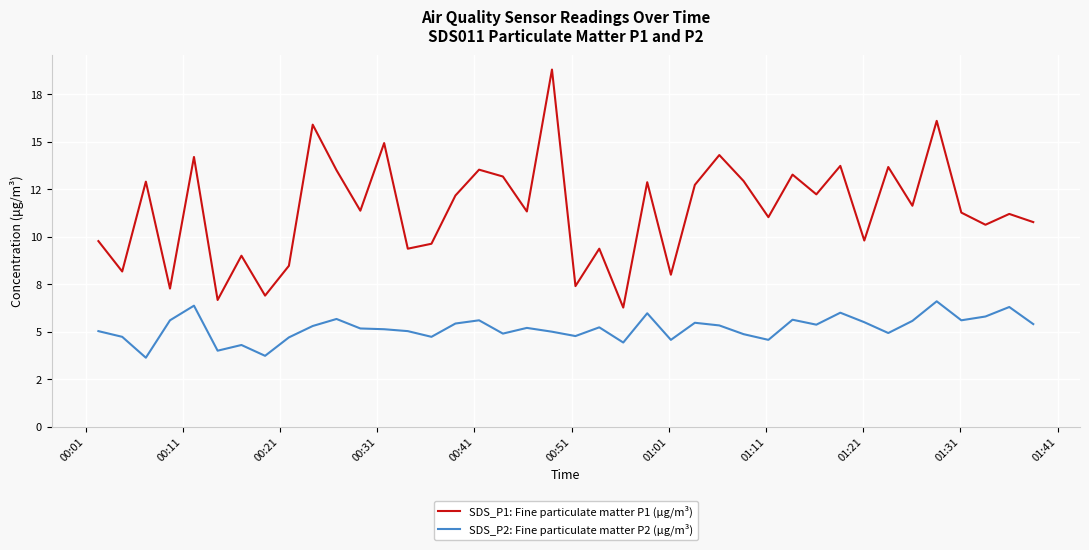

Is this an area chart (filled region under the line)?

No